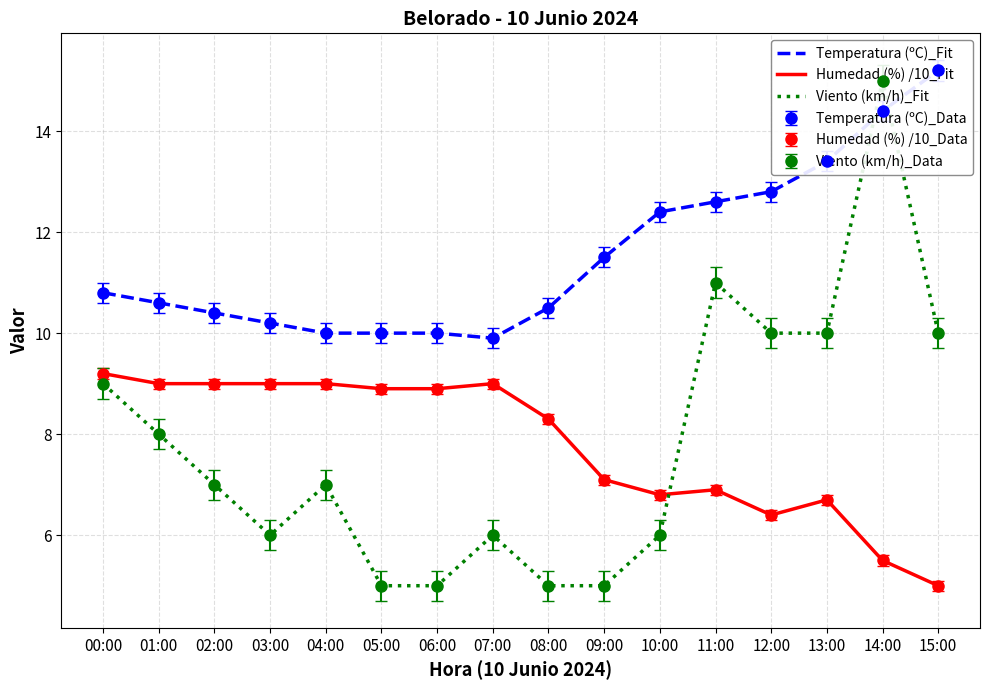

Is it true that Temperatura (ºC)_Fit equals 18.8 at 00:00?

False